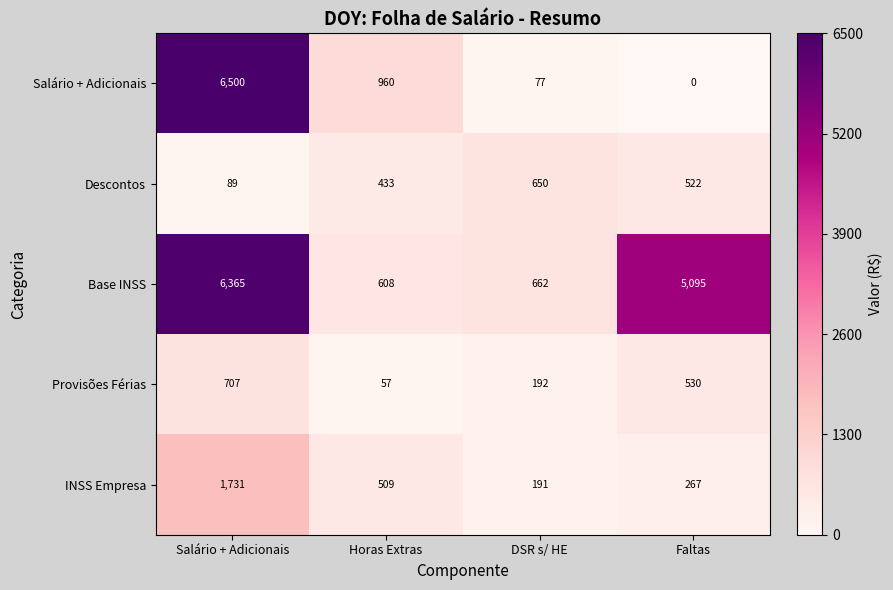

At how many categories does at least one series exceed 438?

4